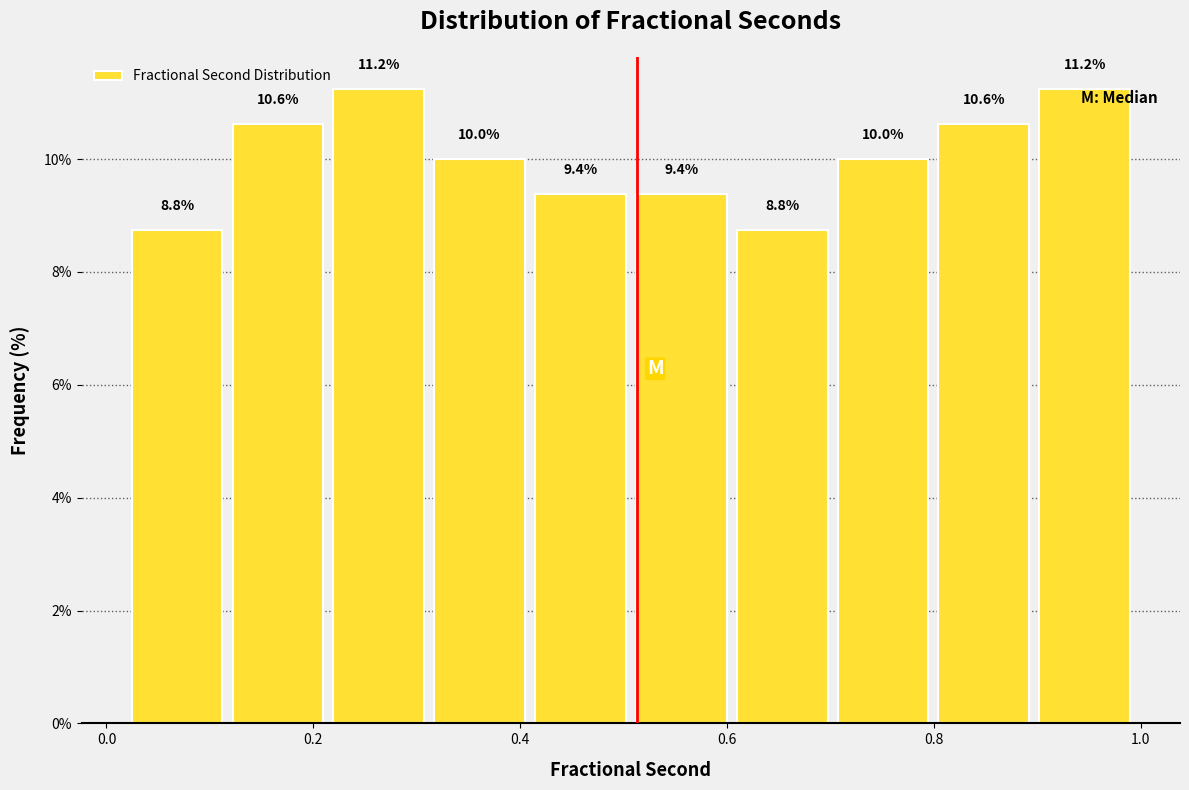

Reading left to right, transcribe this chart: for each bar, give the range it covers on the x-axis and its height. The bar edges are not printed on the chart, so give them approximately, as read against the axis.

0.02 to 0.12: 8.8
0.12 to 0.22: 10.6
0.22 to 0.32: 11.2
0.32 to 0.40: 10.0
0.40 to 0.50: 9.4
0.50 to 0.60: 9.4
0.60 to 0.70: 8.8
0.70 to 0.80: 10.0
0.80 to 0.90: 10.6
0.90 to 1.00: 11.2